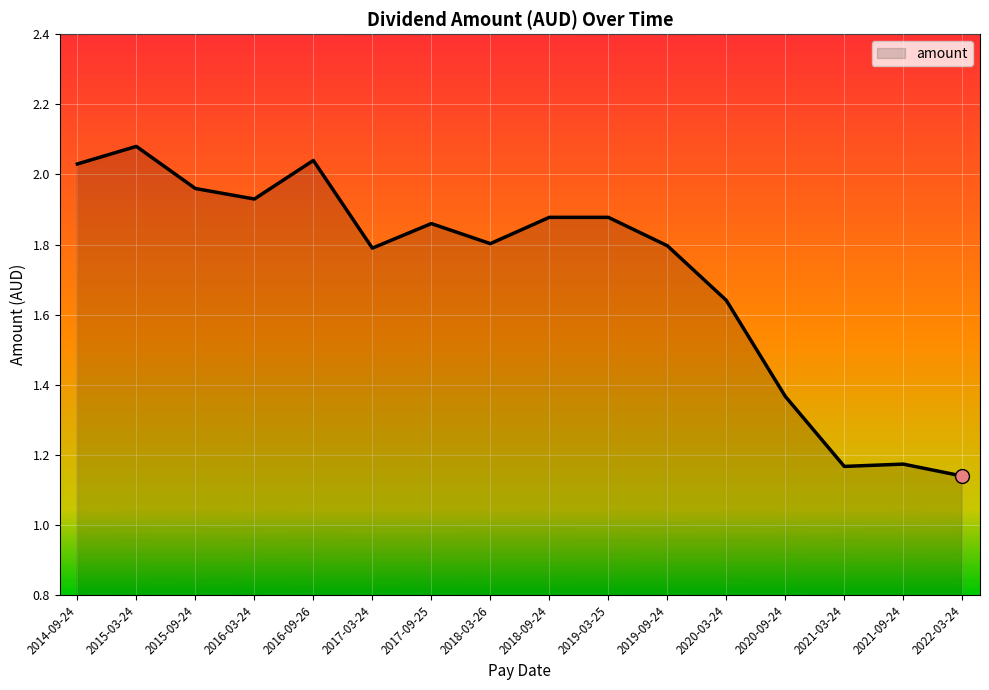

Between 2020-09-24 and 2020-03-24, which is larger?

2020-03-24